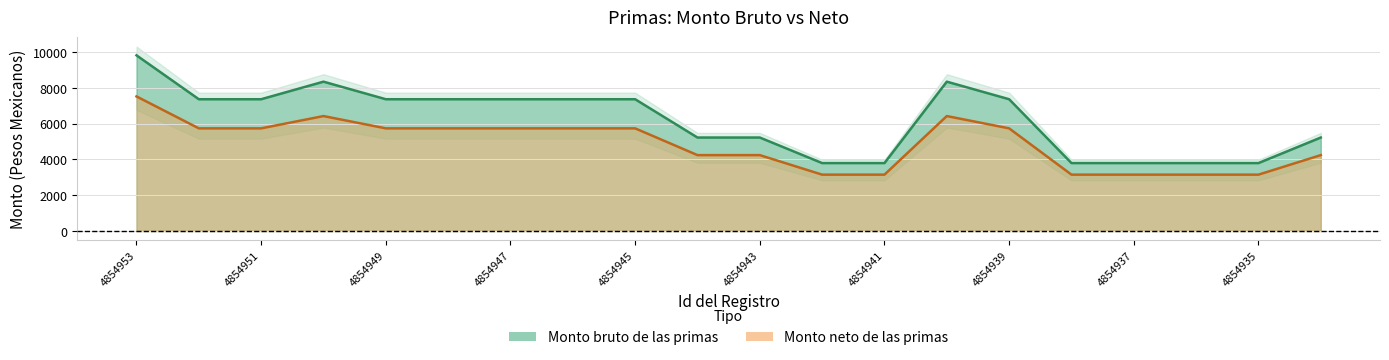

What are all the series names shown in the legend?

Monto bruto de las primas, Monto neto de las primas